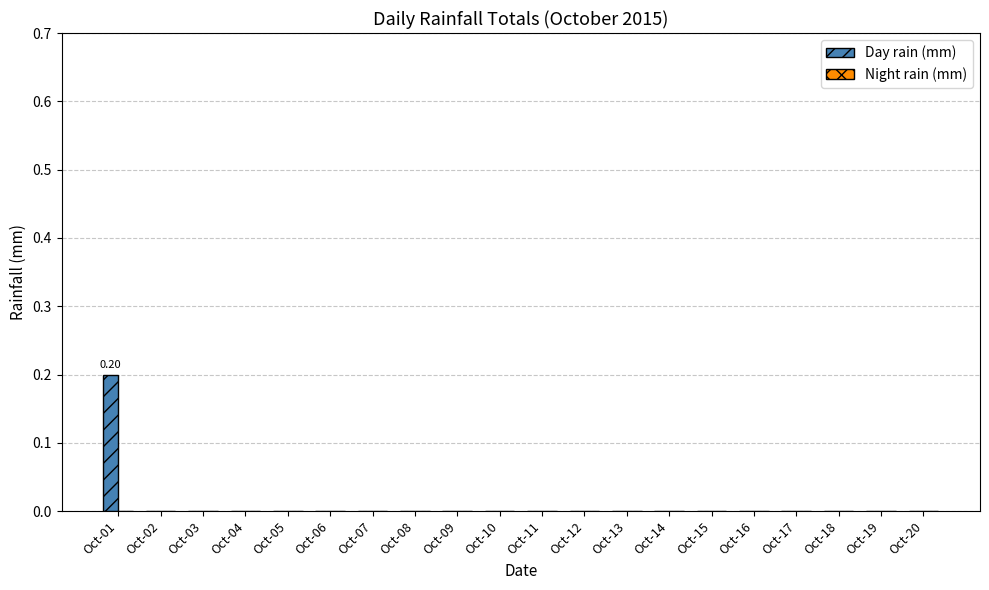

Are the bars horizontal?

No